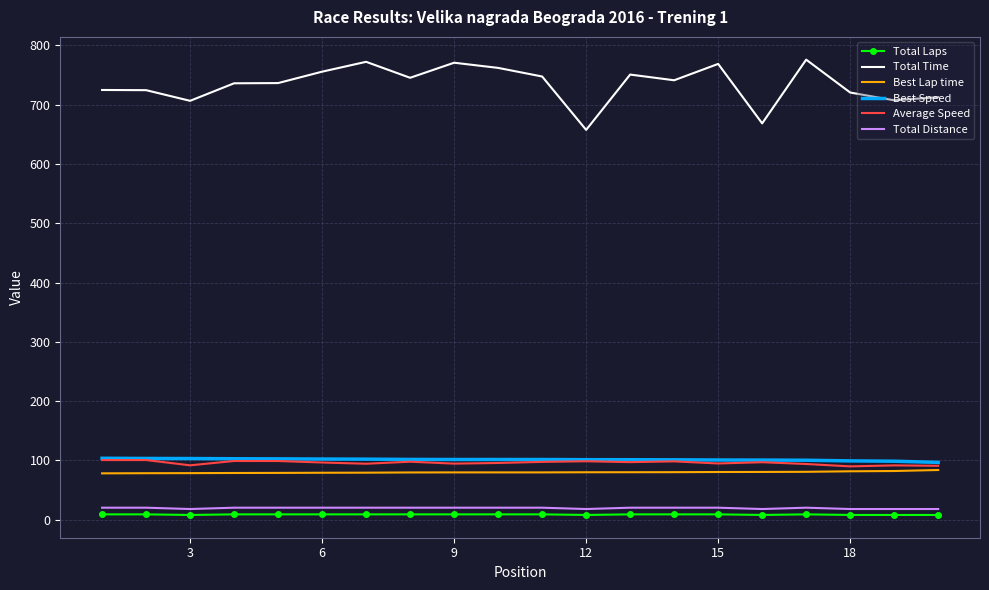

Which series has the largest total across all categories?

Total Time